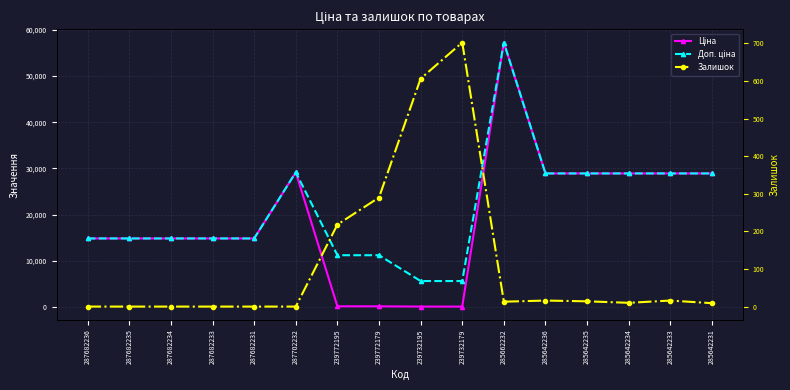

How many distinct data groups are displayed?

3